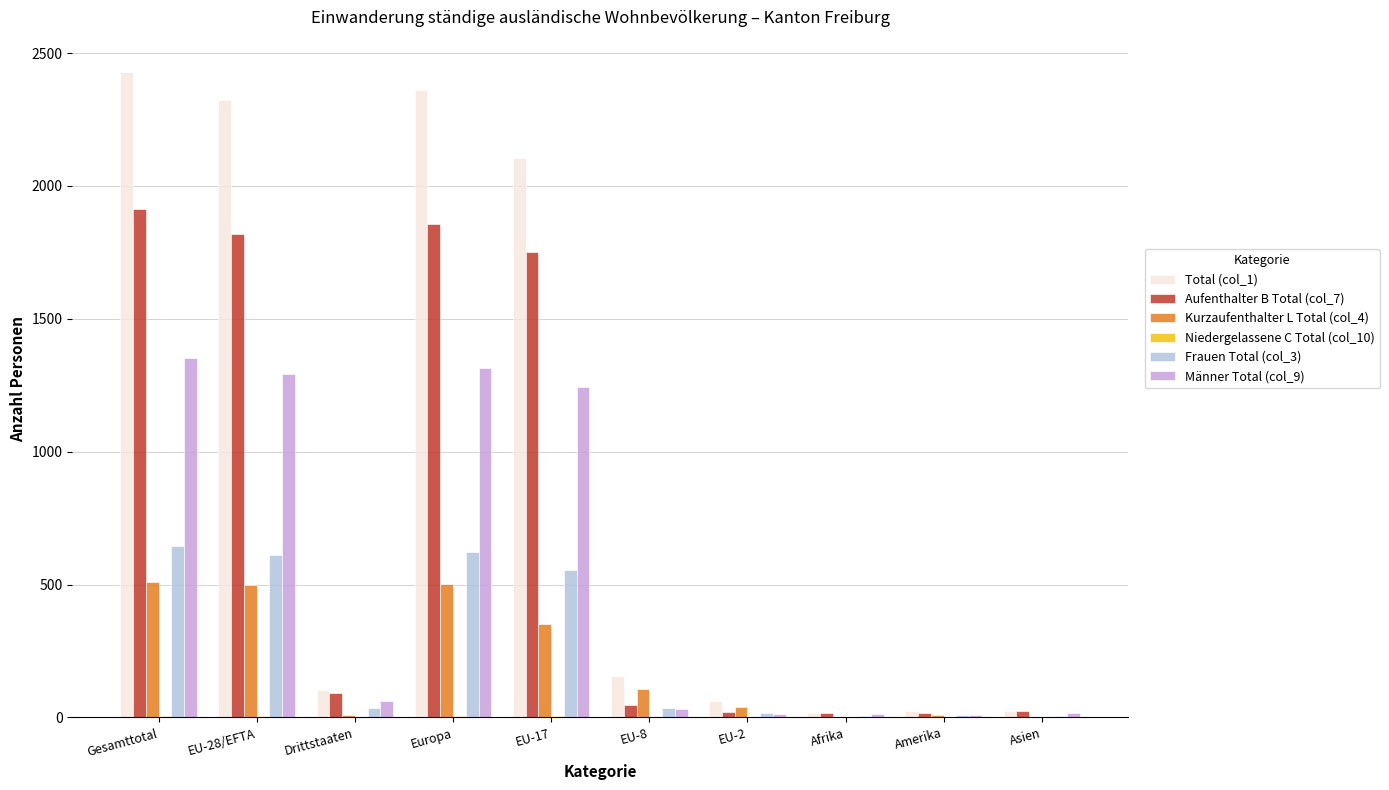

Is the value of Frauen Total (col_3) at EU-28/EFTA greater than the value of Total (col_1) at Europa?

No